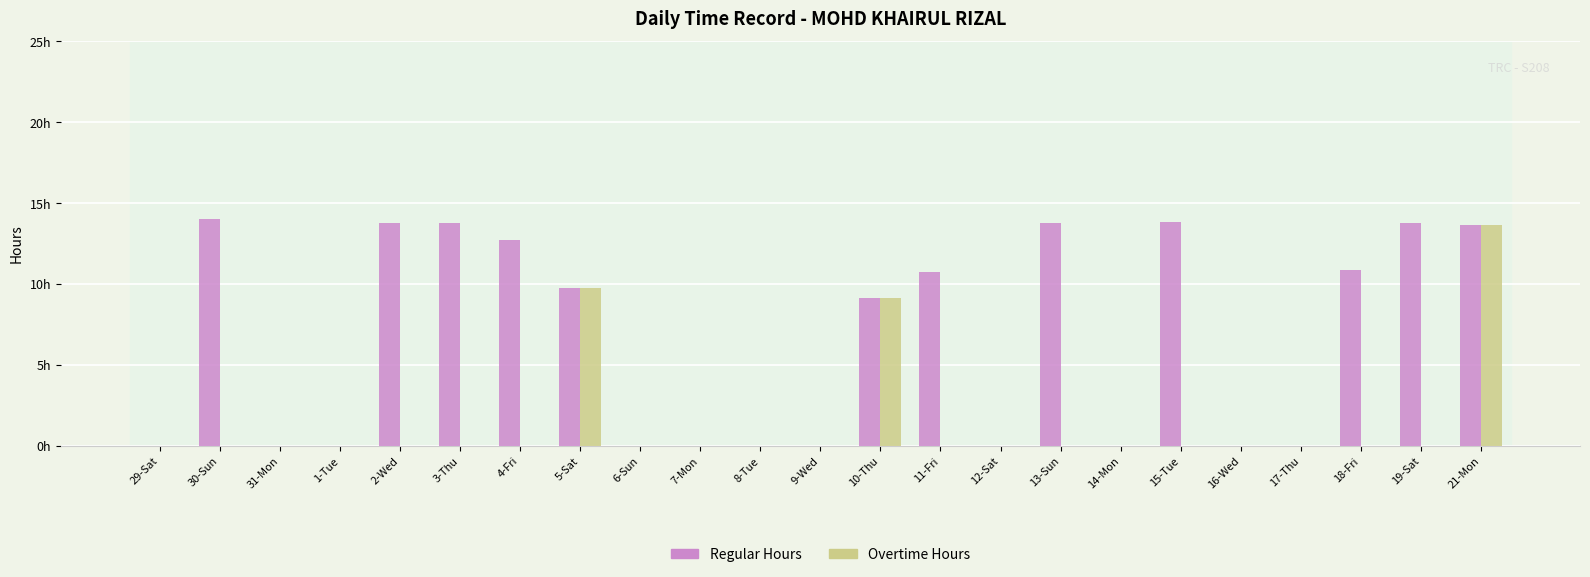

Which series has the widest spread of values?

Regular Hours